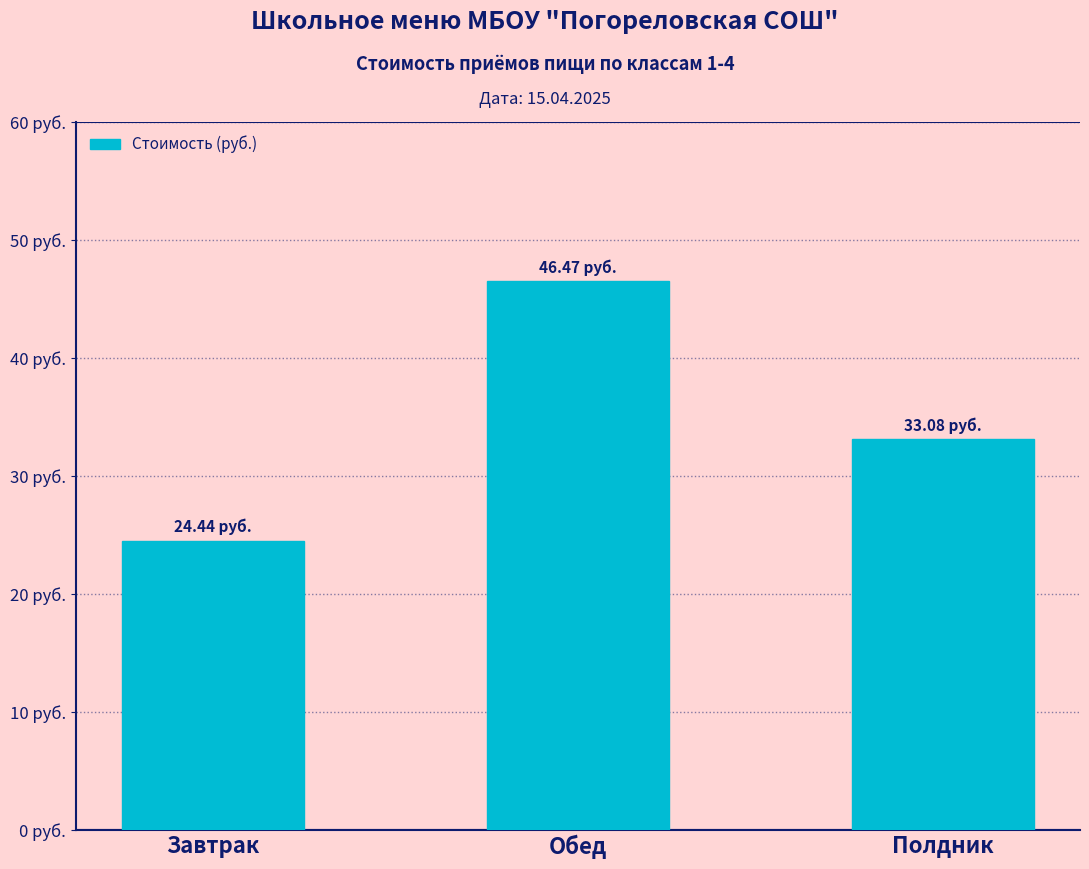

Read the value at Обед.

46.5